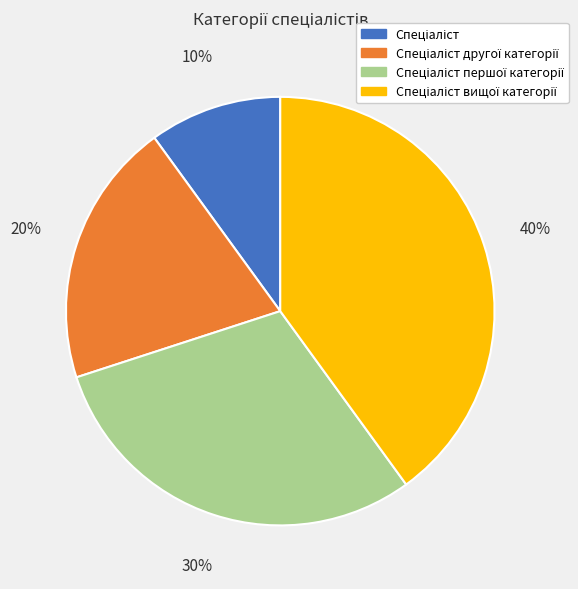

Count the number of slices in the pie.

4